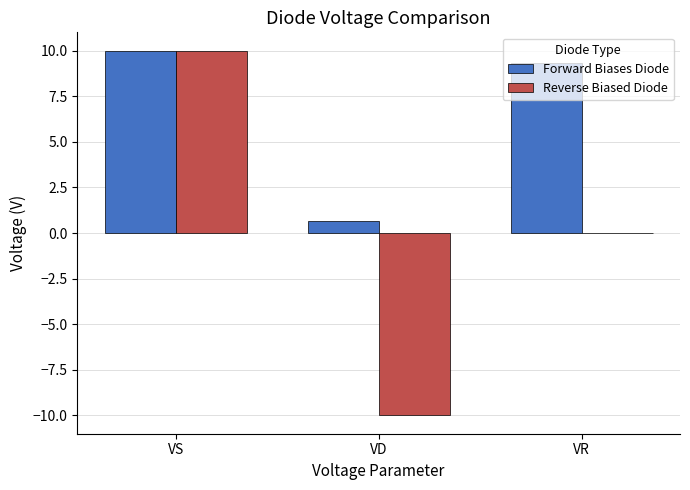

Count the number of categories in the chart.

3